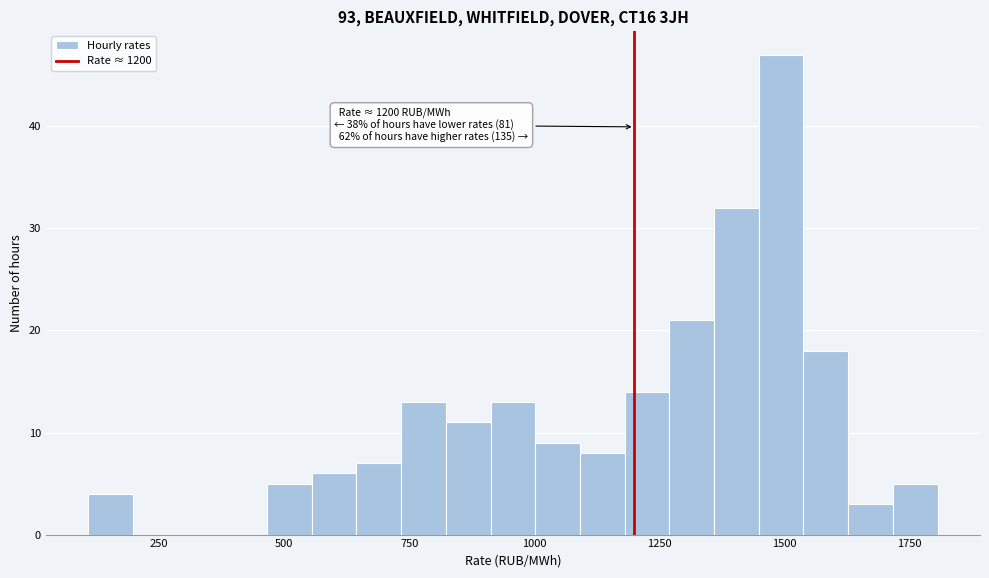

Read against the x-axis, roughly where is the centre of the tallest bar?

1500